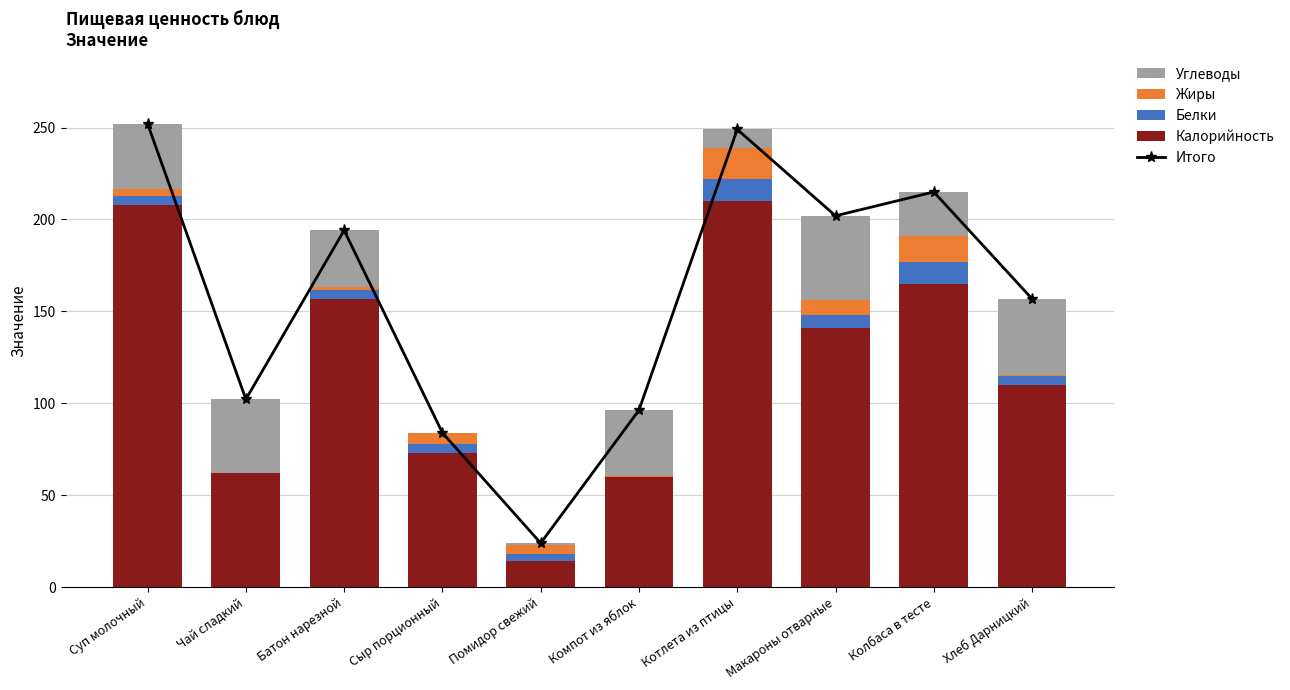

What is the difference between the Белки values at Котлета из птицы and Помидор свежий?

8.0